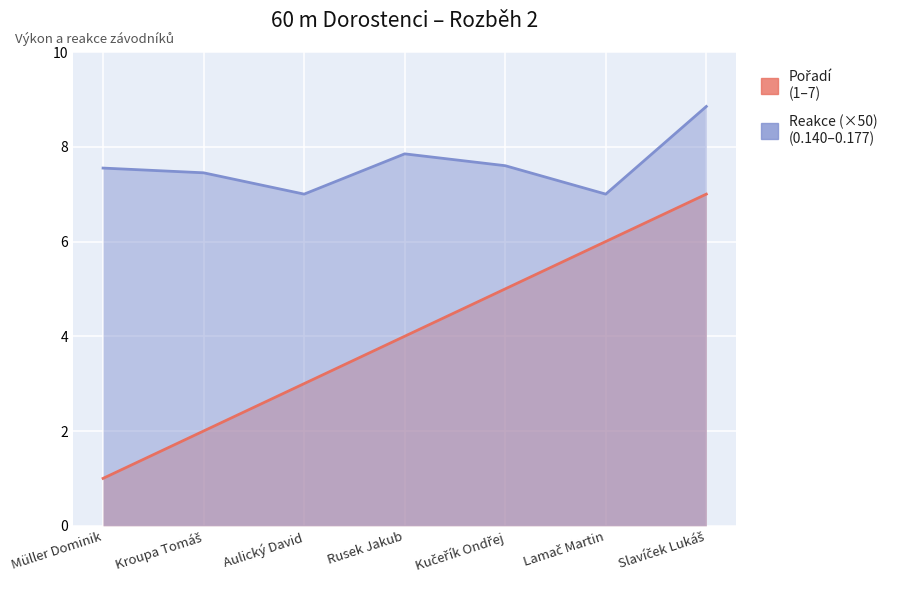

What is the difference between the Pořadí values at Müller Dominik and Lamač Martin?

5.0